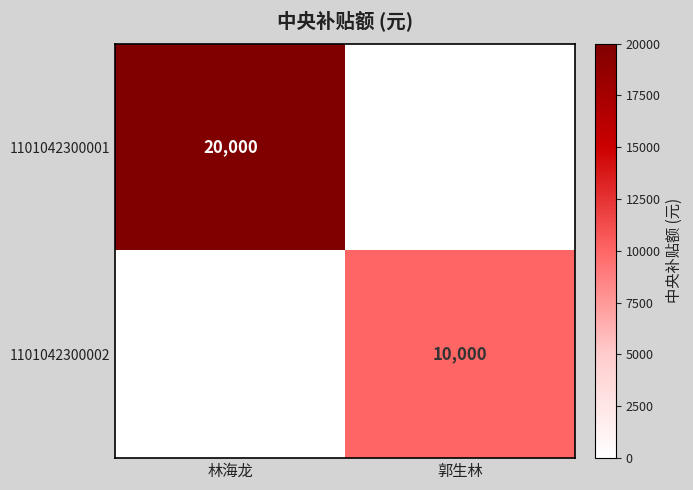

True or false: 1101042300001 has a value of 12577 at 林海龙.

False